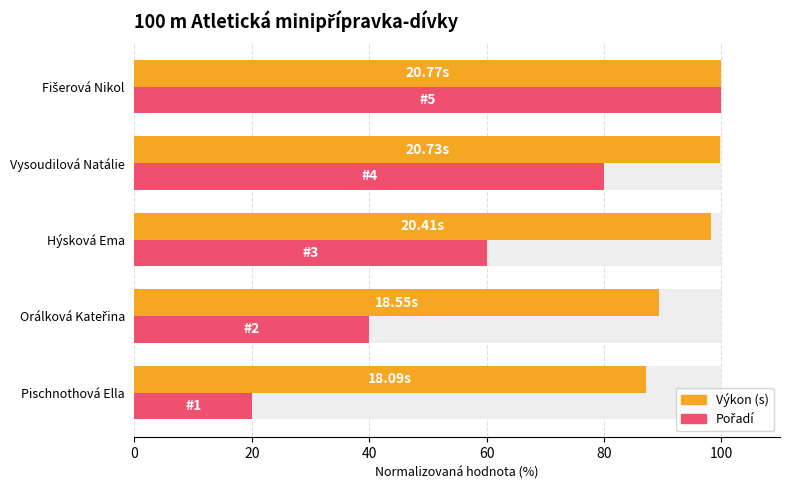

What are all the series names shown in the legend?

Výkon, Pořadí